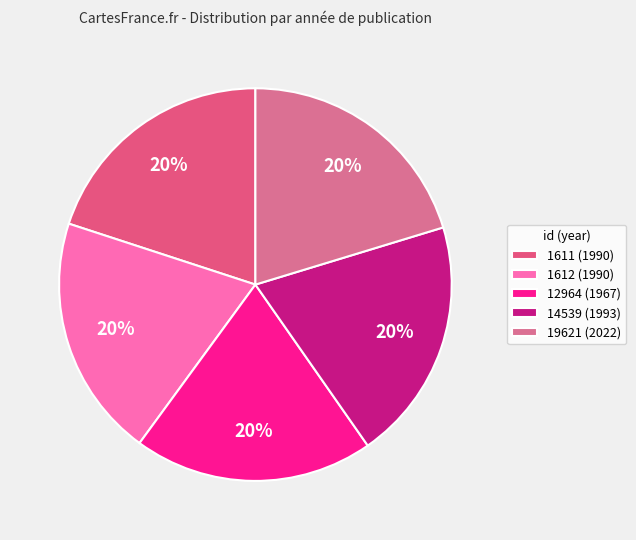

To the nearest percent, what portion does 1612 represent?

20%